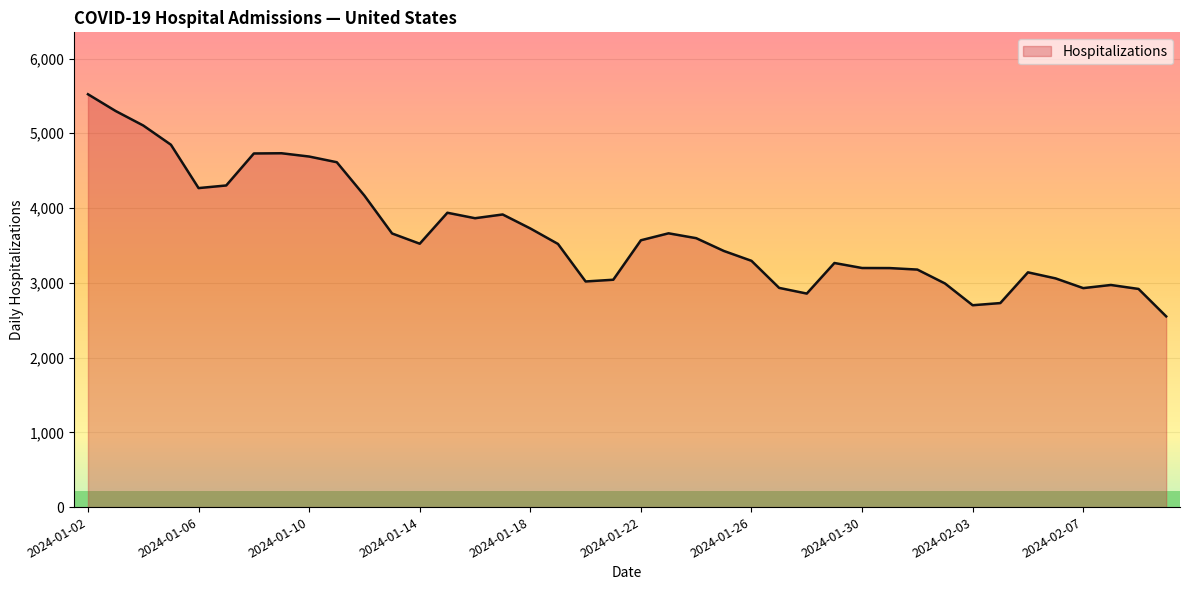

What is the maximum value shown in the chart?

5522